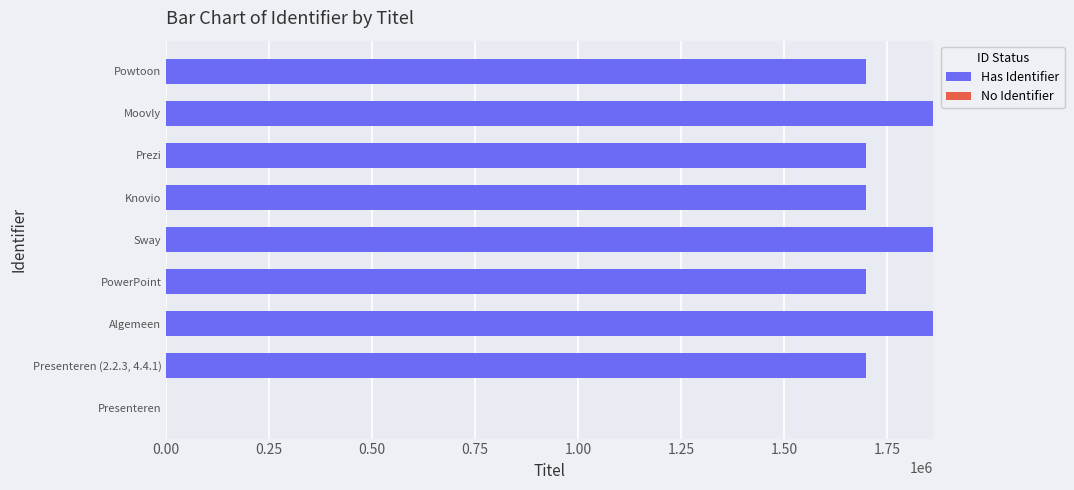

What is the total value across all series at Powtoon?

1699349